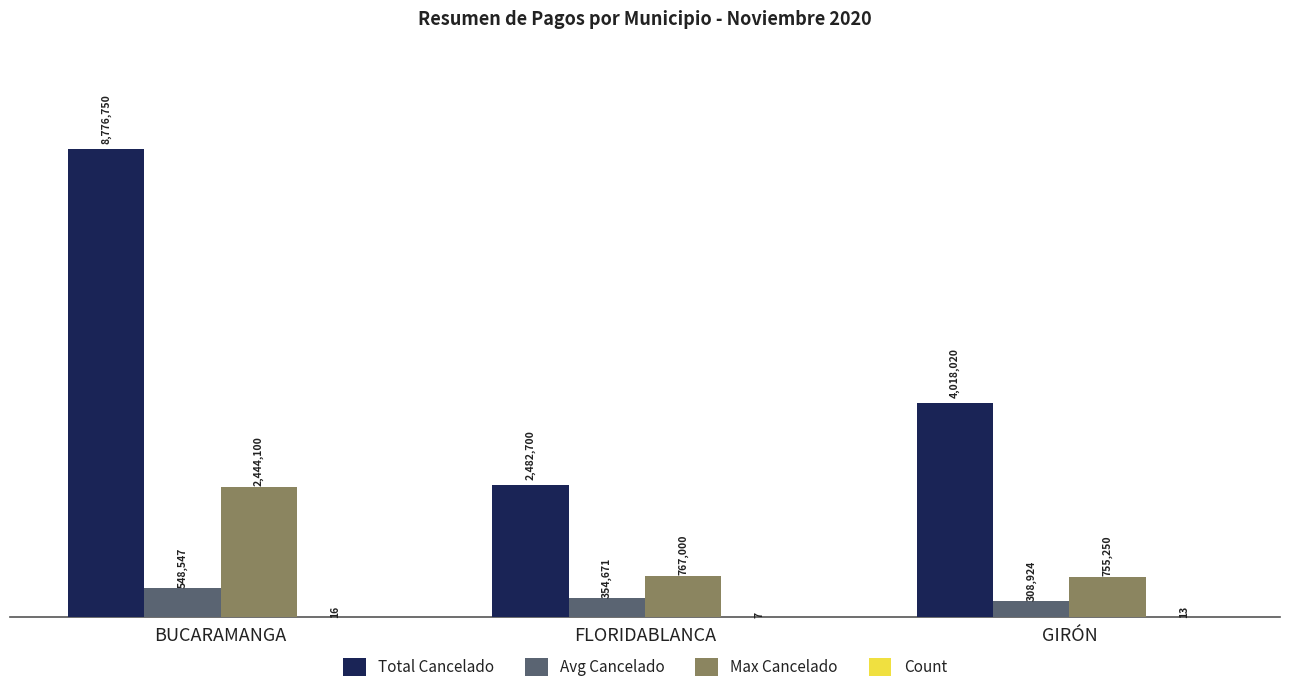

Are the bars grouped side by side (vs. stacked)?

Yes